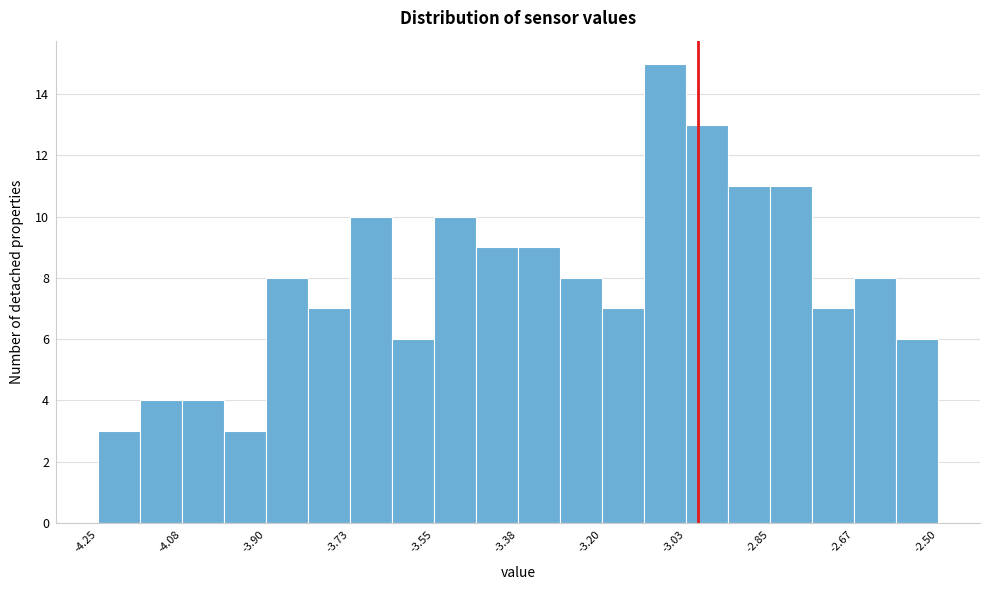

Over which range of the x-axis is the bar tallest?

-3.12 to -3.02